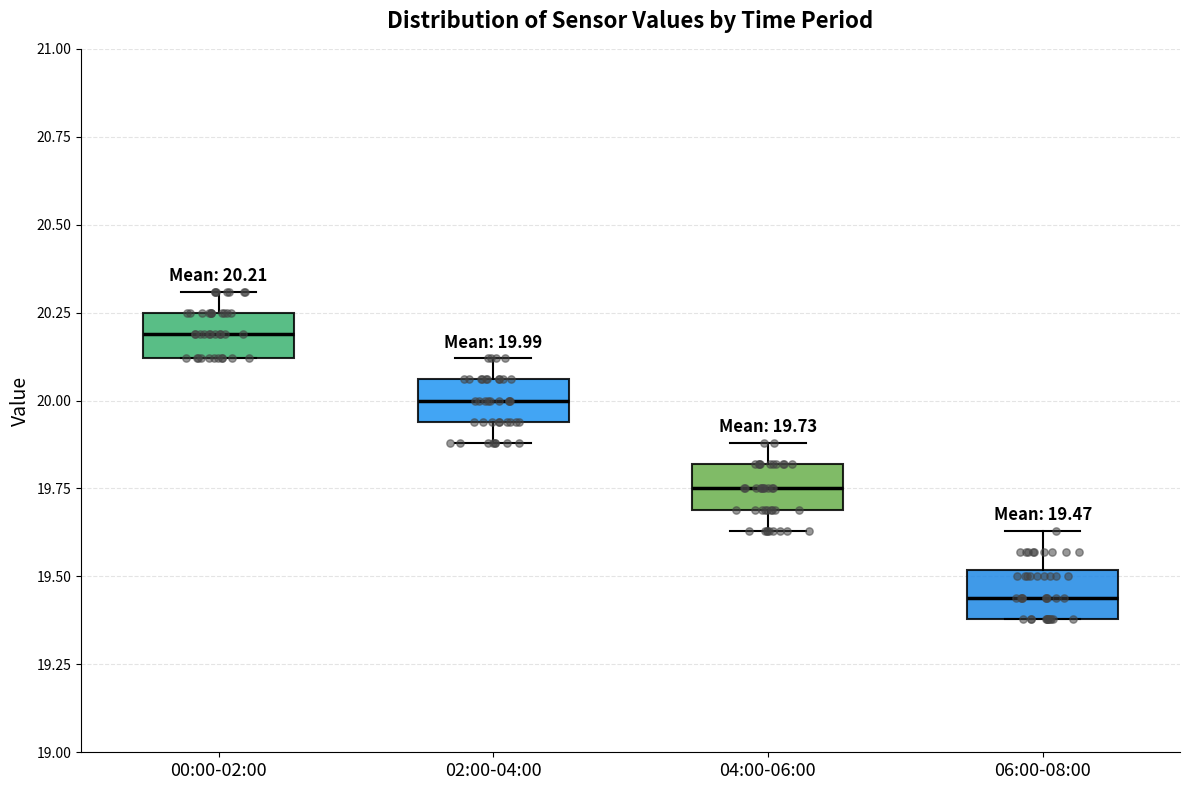

Which box has the lowest median line?

06:00-08:00